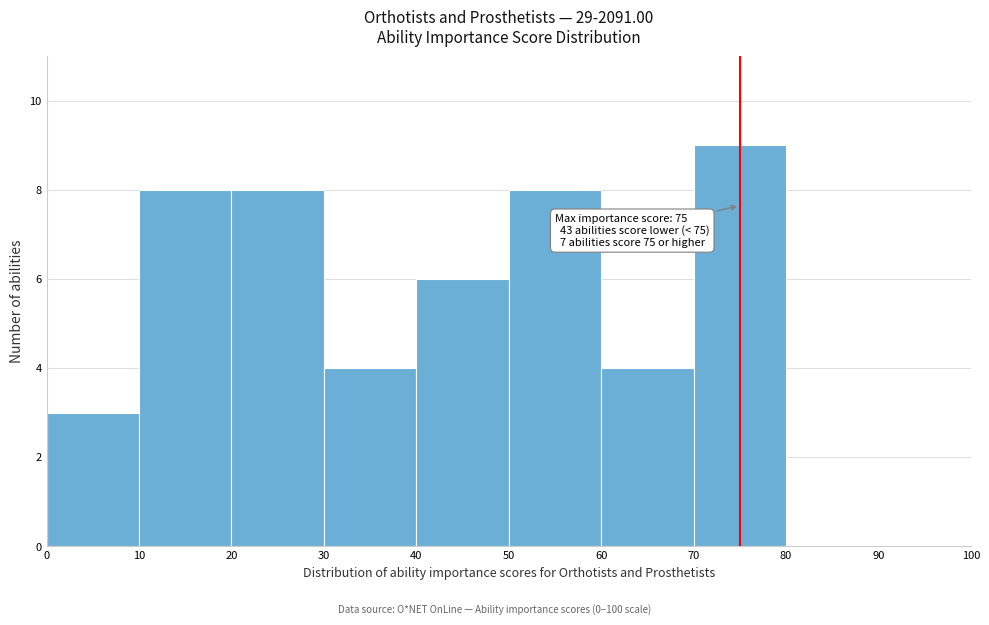

Over which range of the x-axis is the bar tallest?

70 to 80